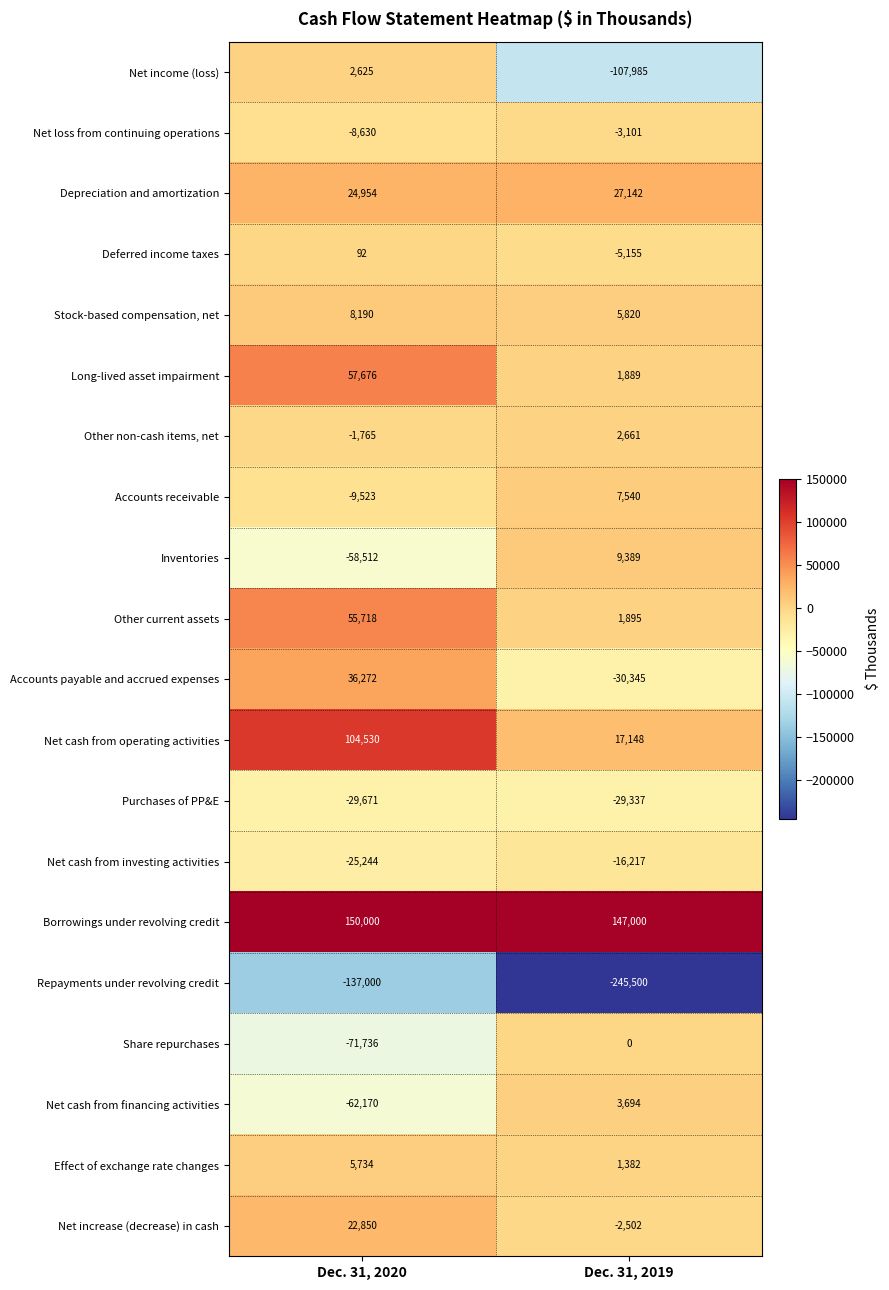

At which category is the sum across all series the highest?

Dec. 31, 2020